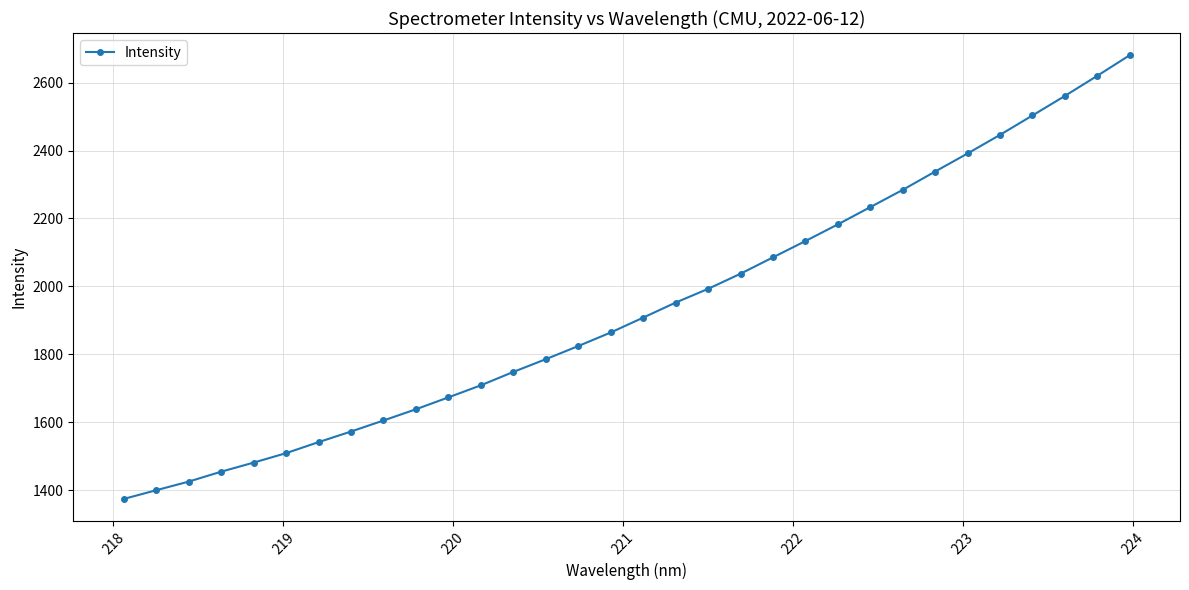

What is the maximum value shown in the chart?

2680.7